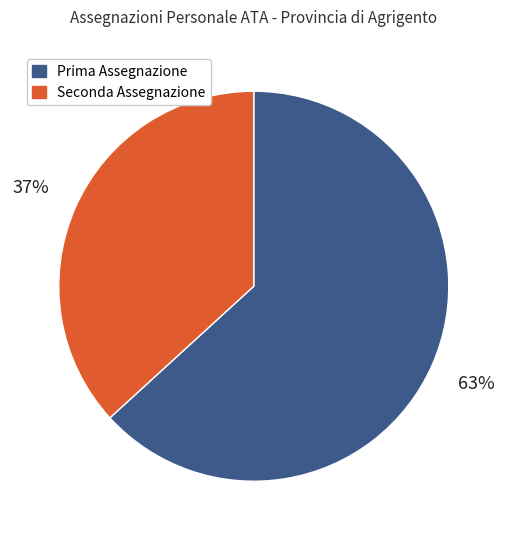

To the nearest percent, what portion does Seconda Assegnazione represent?

37%